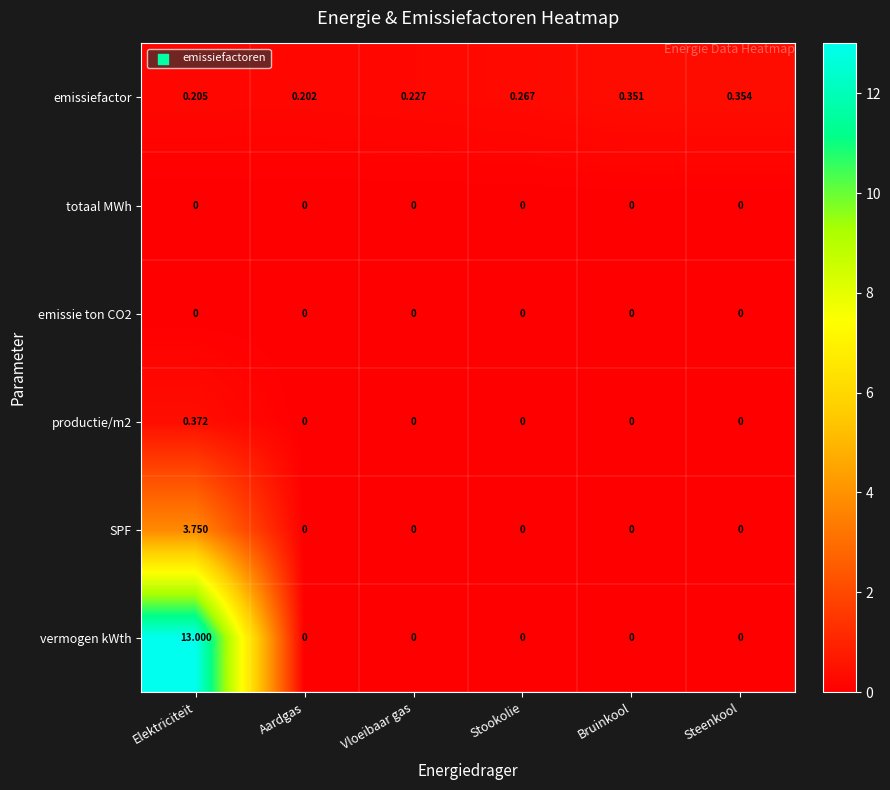

Which series has the largest range (max minus min)?

vermogen kWth